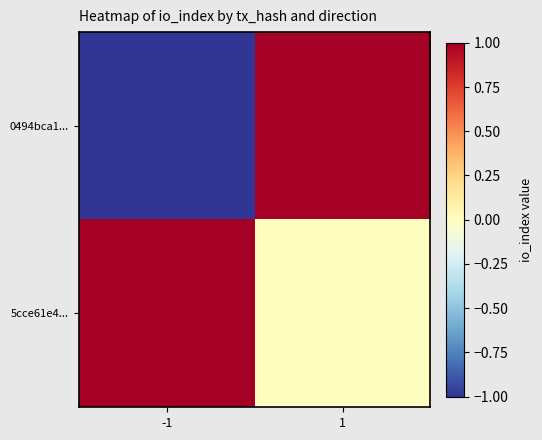

Rank the series by their maximum value, from highest to lowest.

0494bca1..., 5cce61e4...